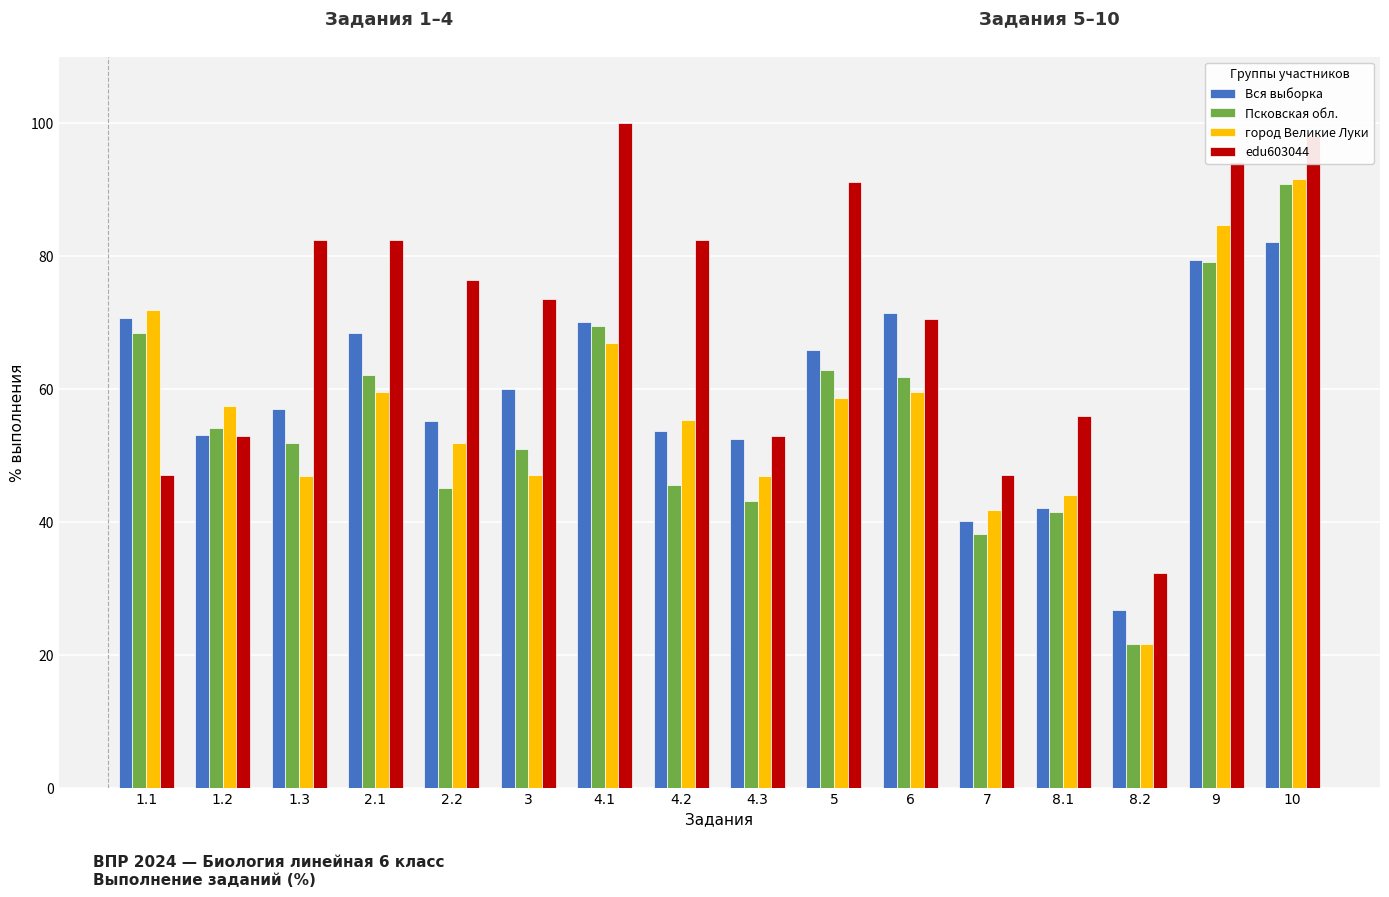

Does the chart contain stacked bars?

No